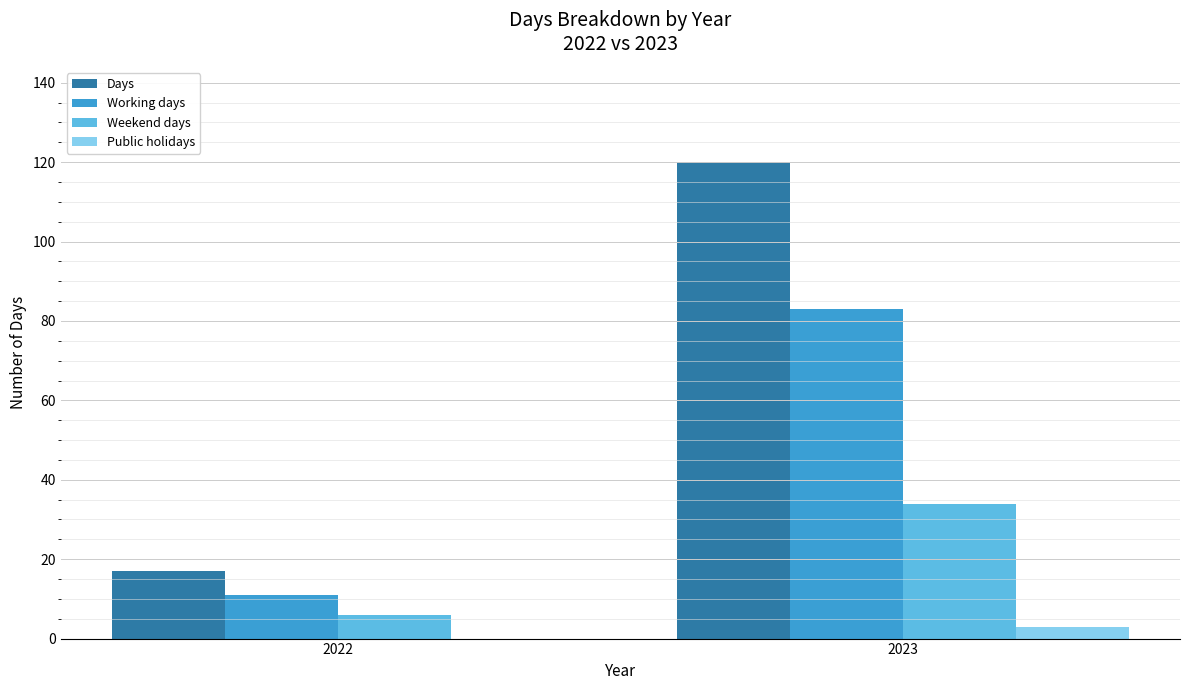

Reading left to right, list all the values displayed in this chart.

Days: 17	120
Working days: 11	83
Weekend days: 6	34
Public holidays: 0	3